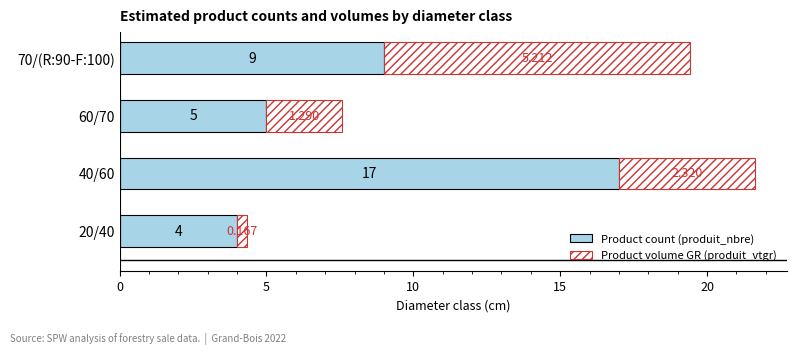

What is the difference between the maximum and minimum values in the Product volume GR (produit_vtgr) series?

10.1